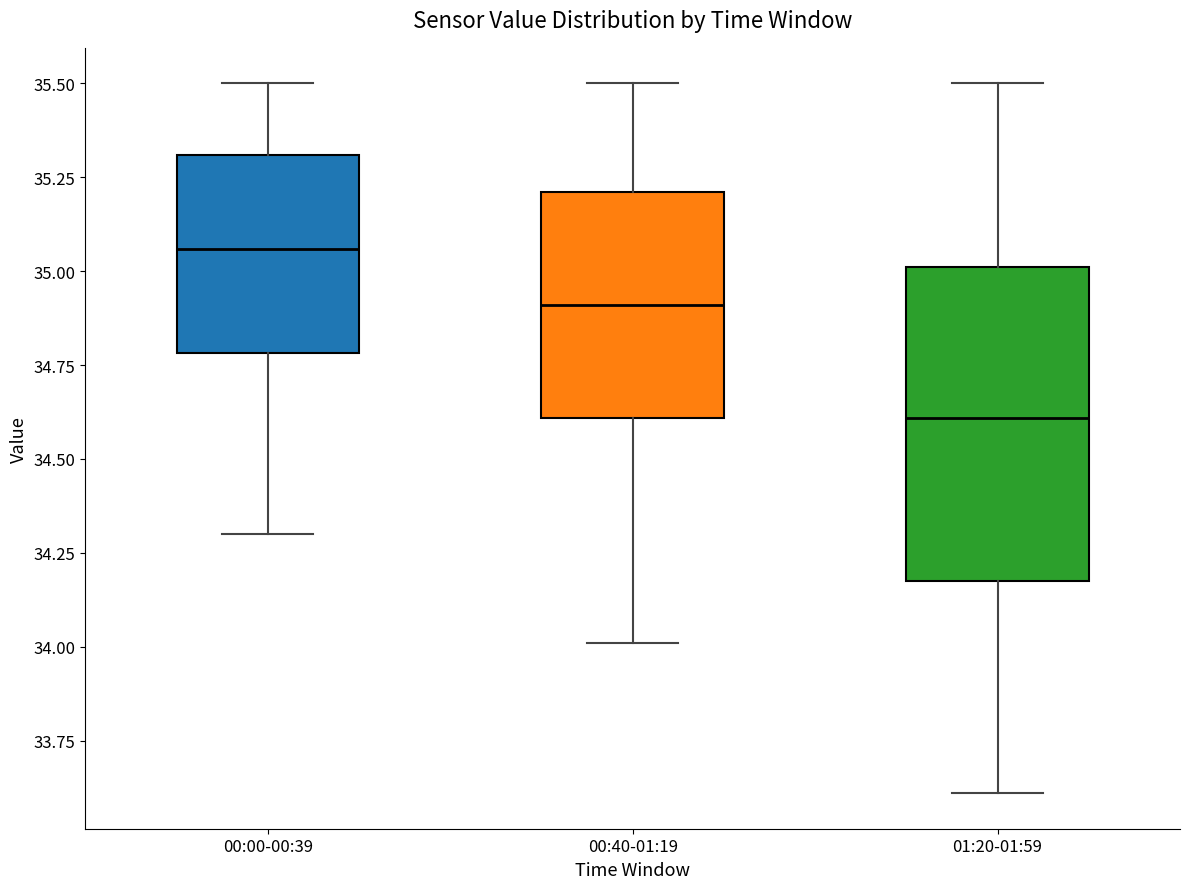

Which box's median line is the highest?

00:00-00:39